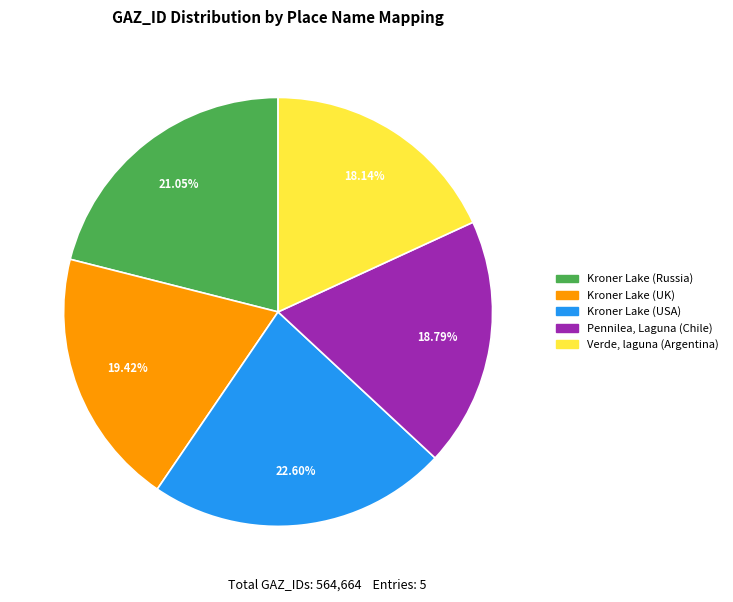

To the nearest percent, what is the difference between the Pennilea, Laguna (Chile) and Kroner Lake (UK) slice percentages?

1%